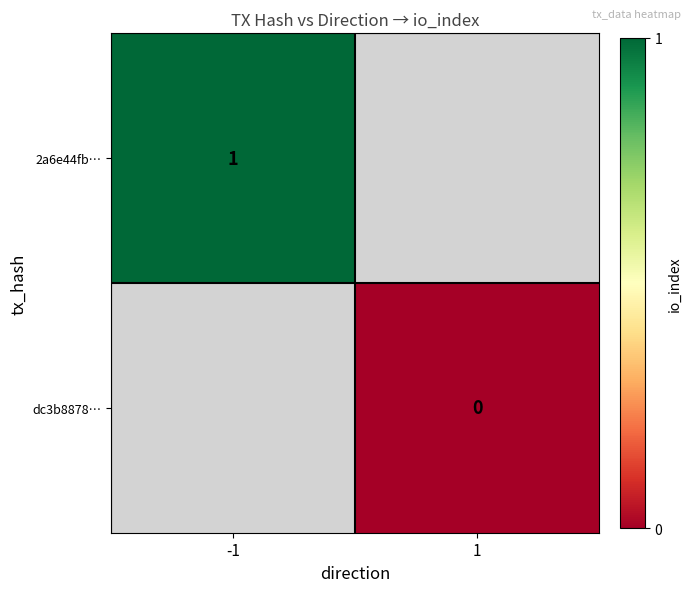

The value of 2a6e44fb… at -1 is 1. True or false?

True